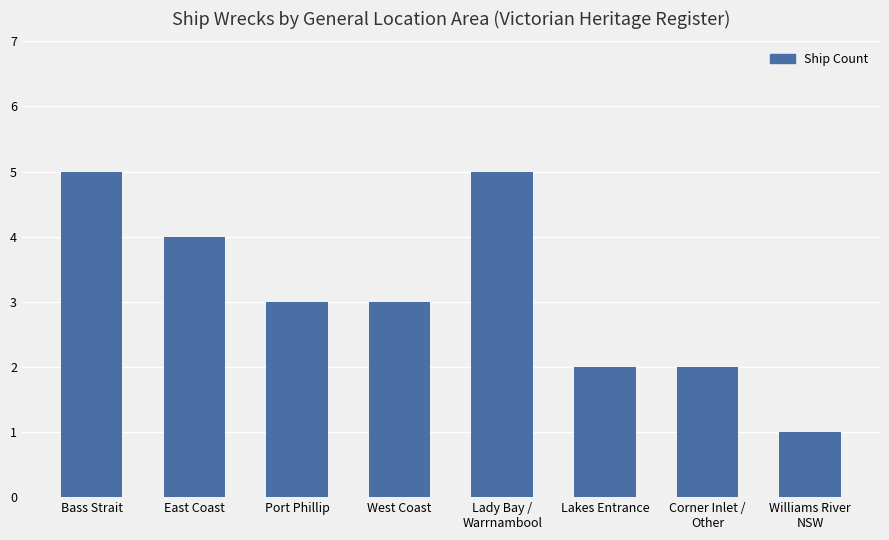

Count the values in the range 2 to 5.

7